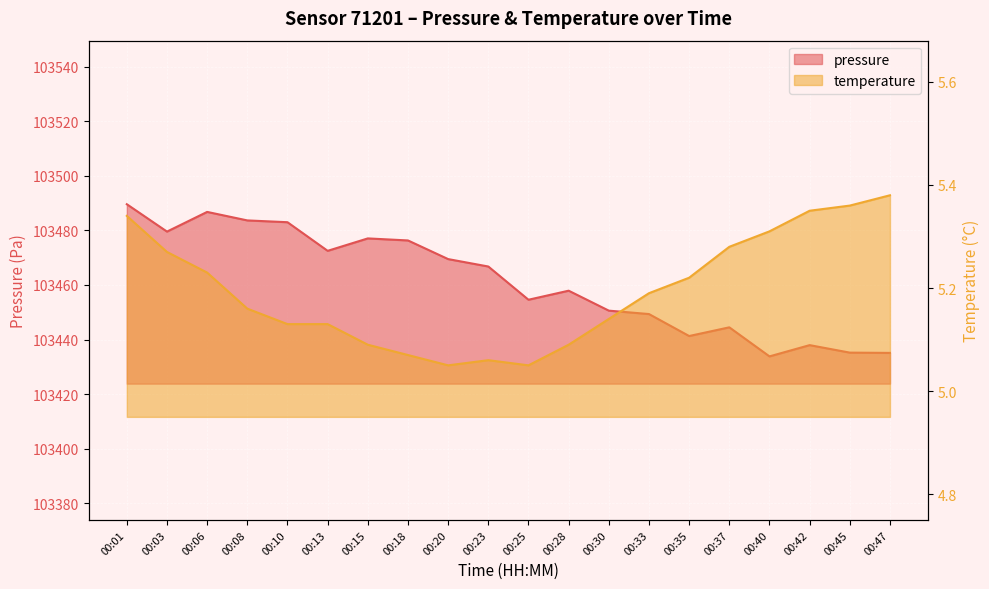

Rank the categories by temperature value from lowest to highest.

00:20, 00:25, 00:23, 00:18, 00:15, 00:28, 00:10, 00:13, 00:30, 00:08, 00:33, 00:35, 00:06, 00:03, 00:37, 00:40, 00:01, 00:42, 00:45, 00:47